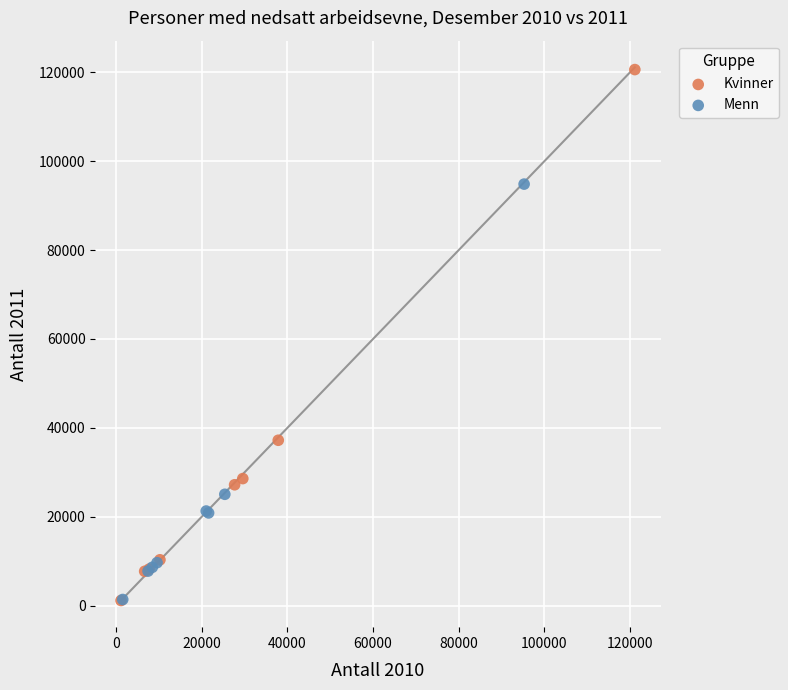

Which series has the widest spread of Y values?

Kvinner